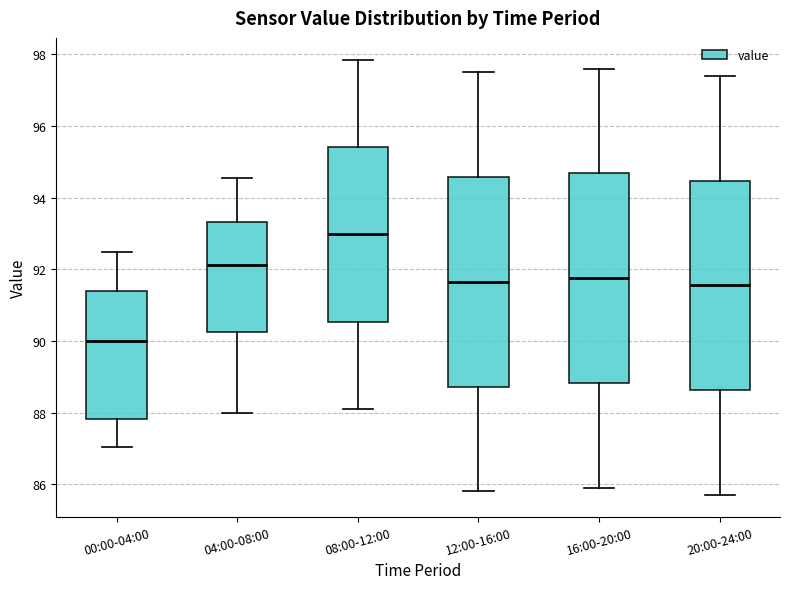

Reading left to right, read every box against the y-axis: the position of its median line, the range the box covers, and the ends of its whiskers. The values are not printed on the chart, so give them approximately, as read against the axis.

00:00-04:00: median 90.0, box 87.8 to 91.4, whiskers 87.0 to 92.4
04:00-08:00: median 92.2, box 90.2 to 93.4, whiskers 88.0 to 94.6
08:00-12:00: median 93.0, box 90.6 to 95.4, whiskers 88.2 to 97.8
12:00-16:00: median 91.6, box 88.8 to 94.6, whiskers 85.8 to 97.6
16:00-20:00: median 91.8, box 88.8 to 94.6, whiskers 86.0 to 97.6
20:00-24:00: median 91.6, box 88.6 to 94.4, whiskers 85.8 to 97.4